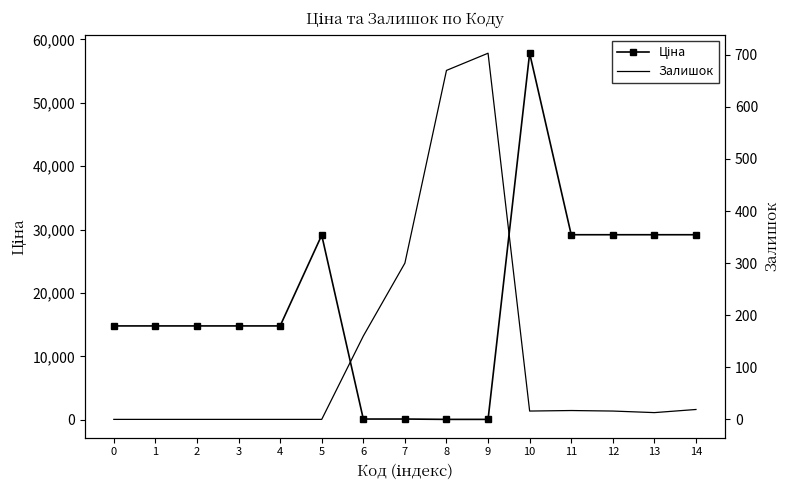

How many times do Залишок and Ціна cross each other?

2